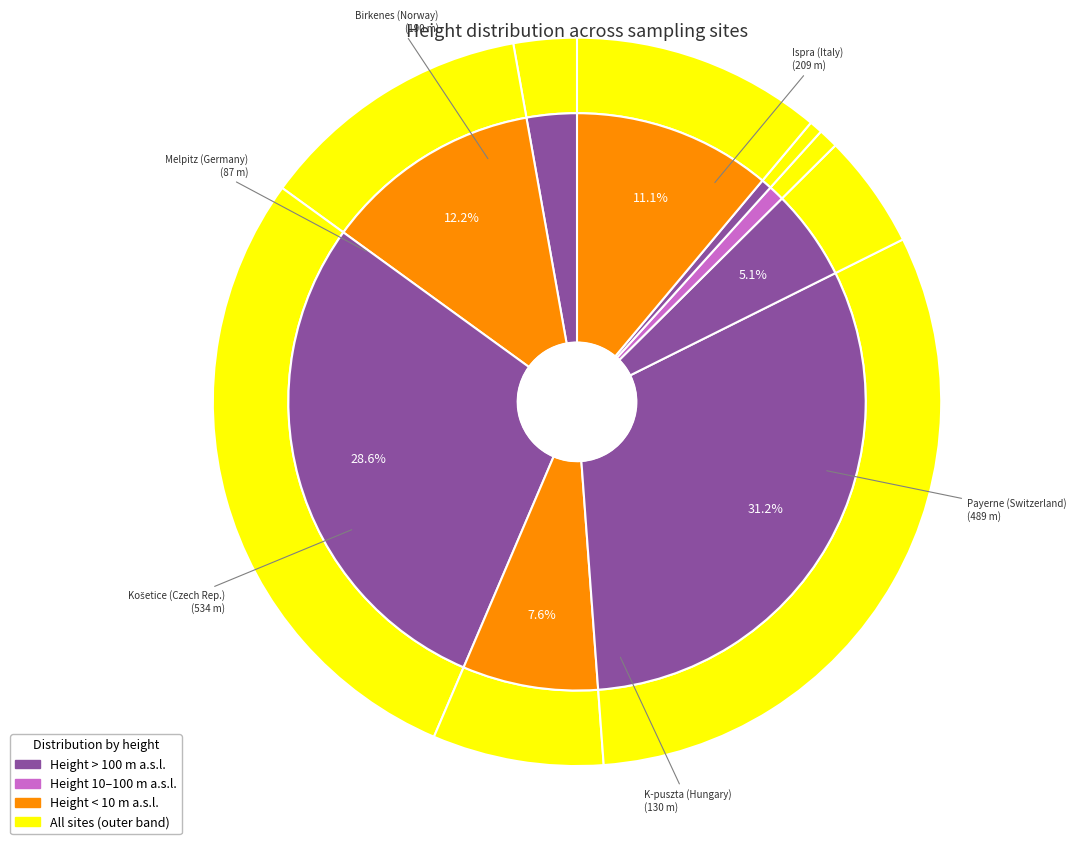

Do Montelibretti (Italy) and Birkenes (Norway) together represent more than half of the pie?

No